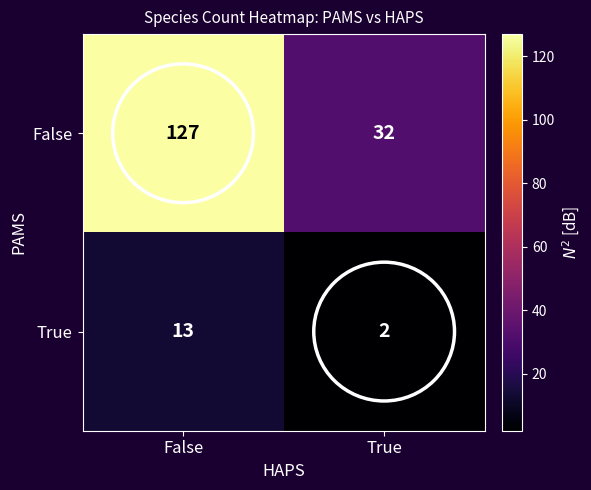

Rank the series at True from highest to lowest value.

False, True